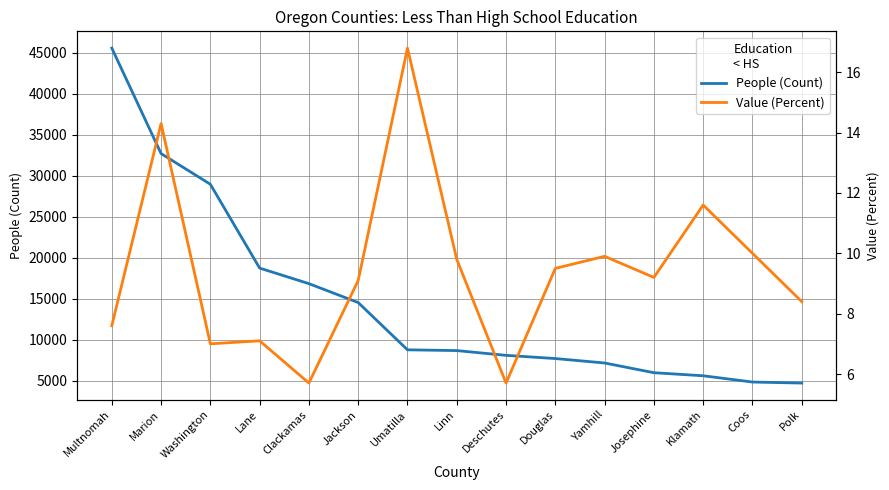

What is the sum of all Value (Percent) values?

141.7